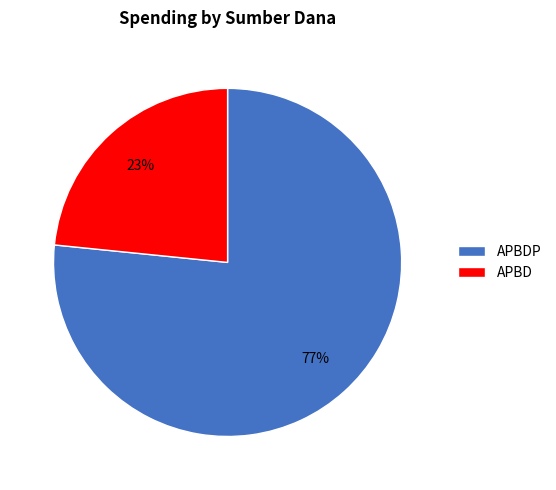

Is the sum of APBD and APBDP greater than half?

Yes